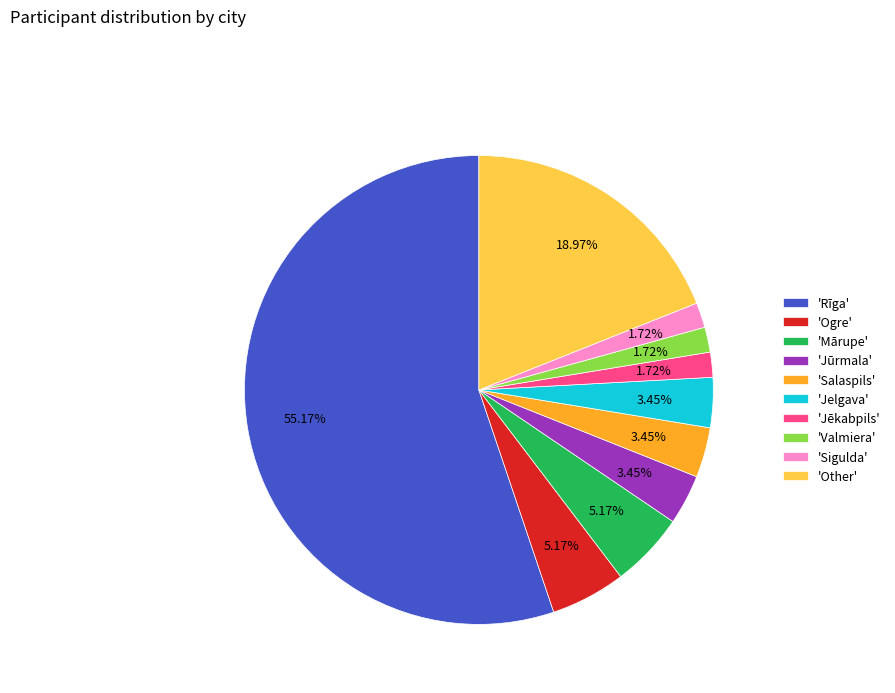

What is the ratio of the value at 'Jēkabpils' to the value at 'Sigulda'?

1.0